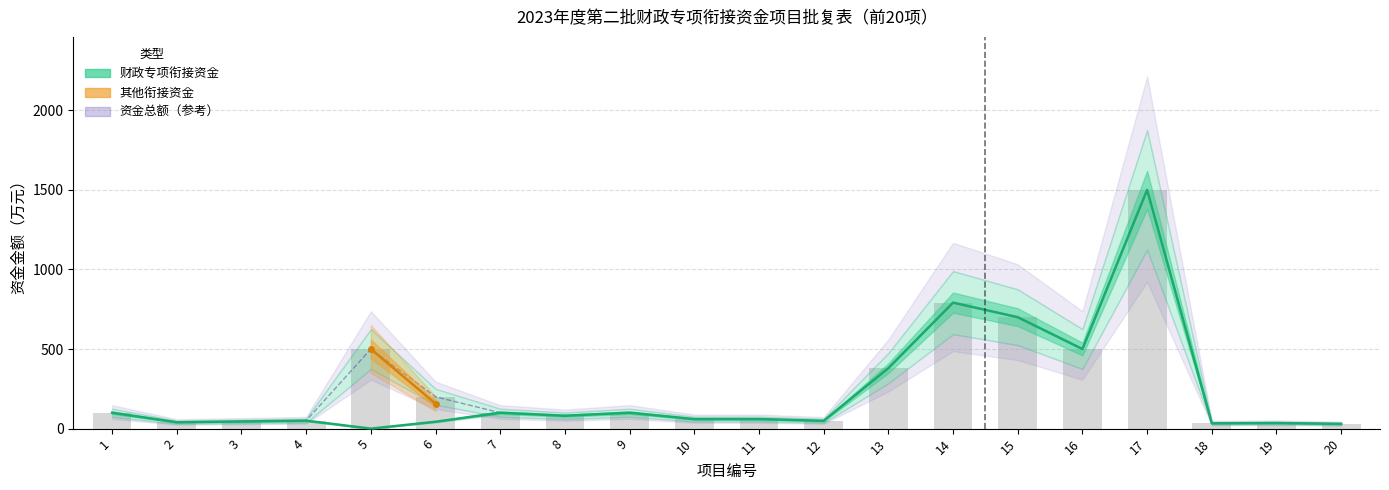

Between 1 and 5, which series saw the biggest shift?

财政衔接资金投入总额（万元）